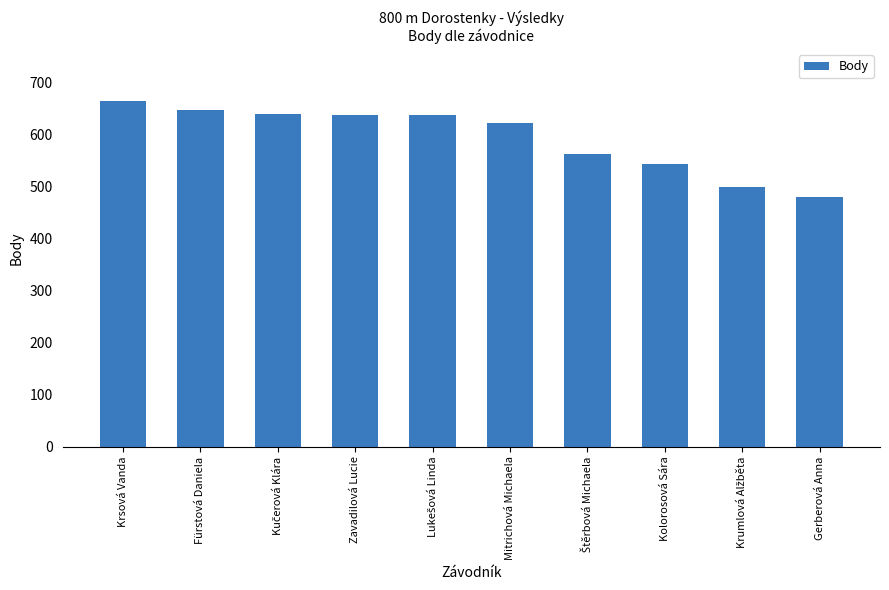

The chart shows a value of 215 at Gerberová Anna. True or false?

False